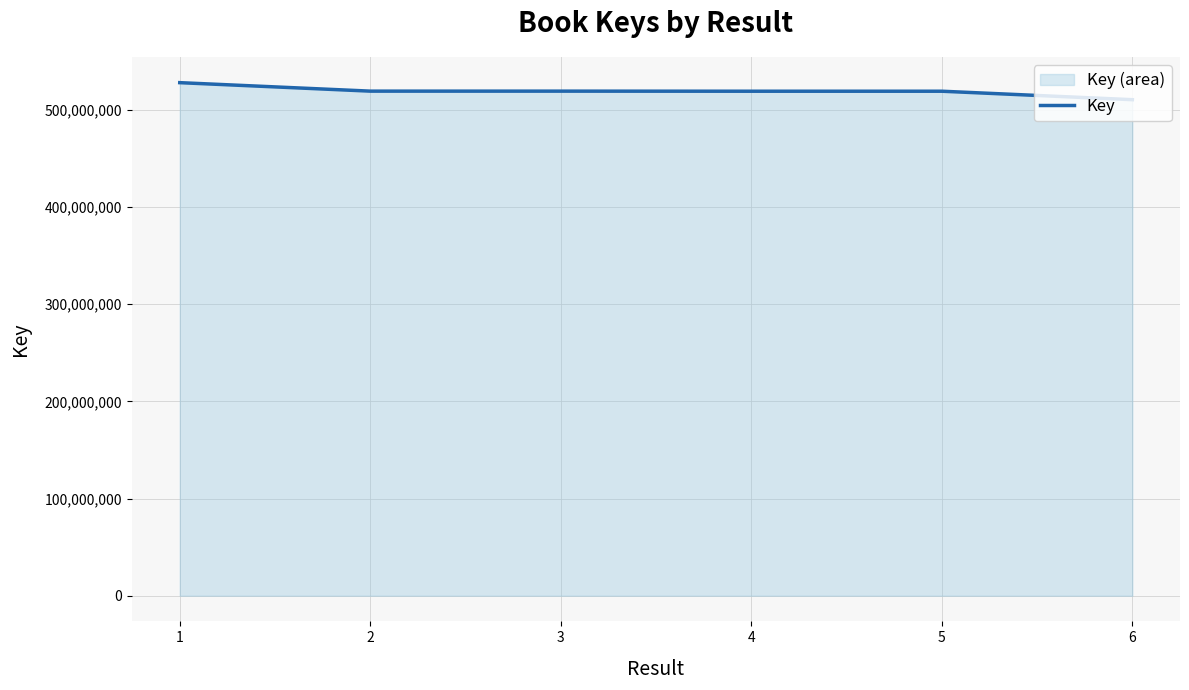

Approximately how many times larger is the value at 6 compared to 1?

1.0